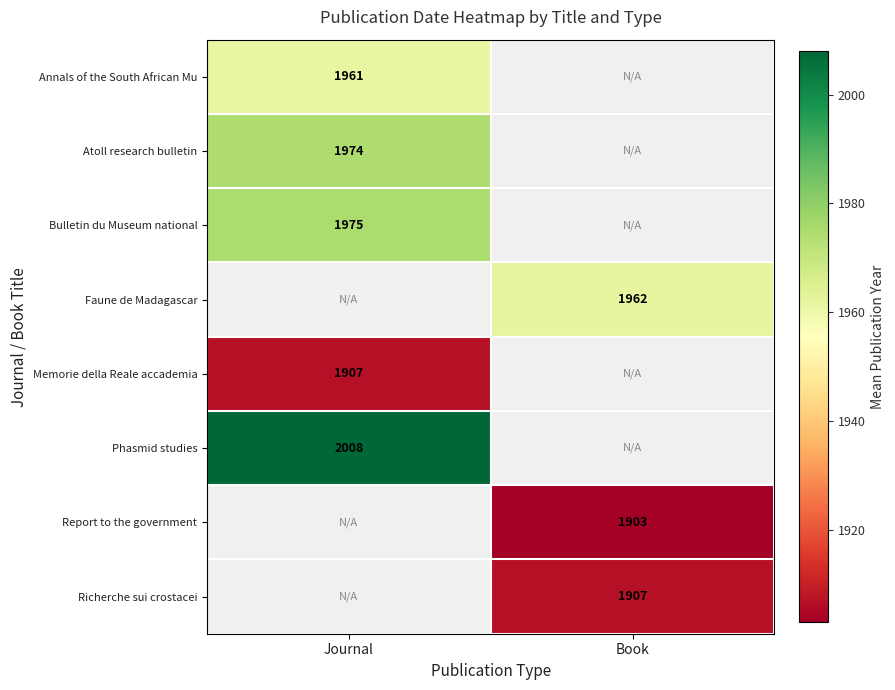

True or false: Phasmid studies has a value of 2008.0 at Journal.

True